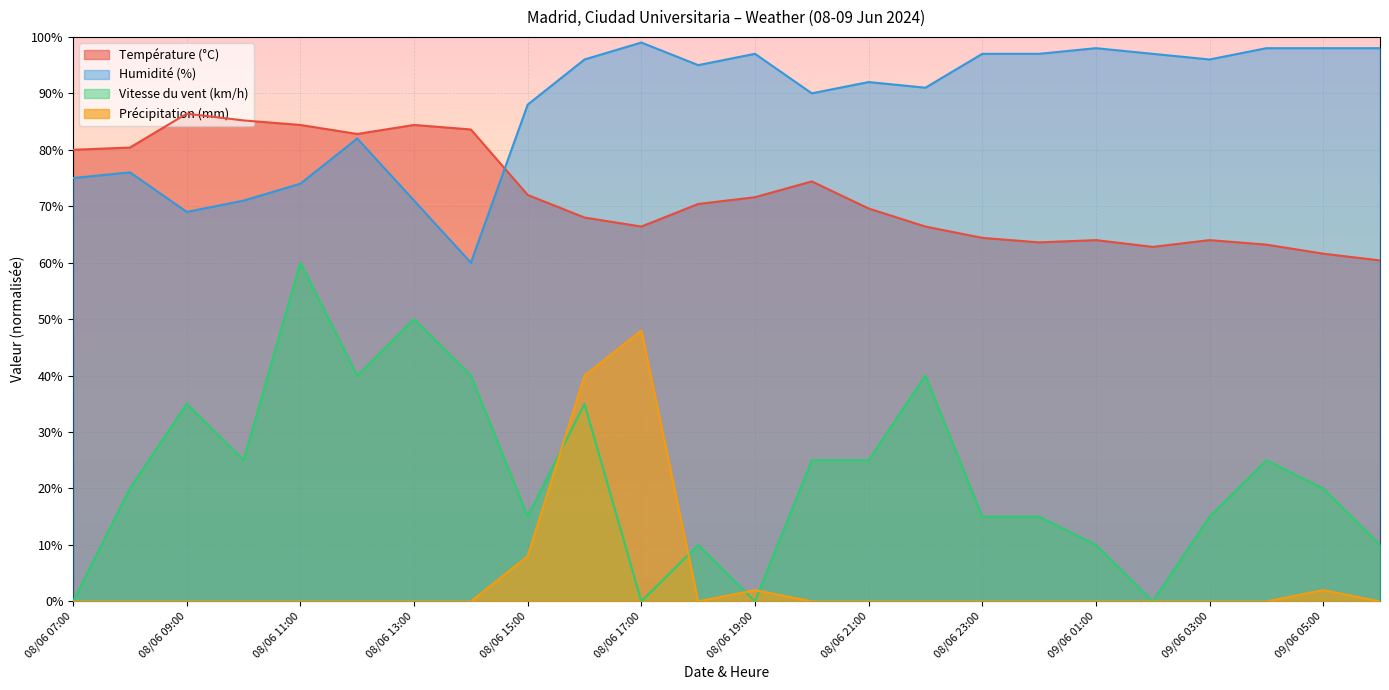

List the series in order of their peak value, lowest first.

Précipitation (mm), Vitesse du vent (km/h), Température (°C), Humidité (%)